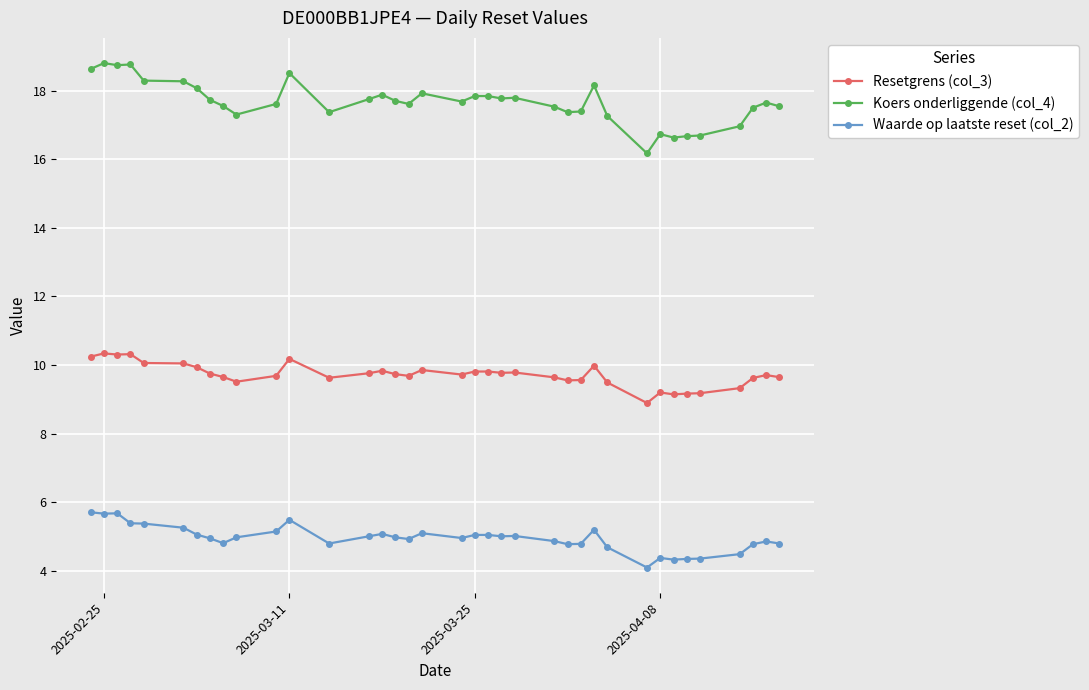

The value of Waarde op laatste reset (col_2) at 2025-03-25 is 5.0. True or false?

True